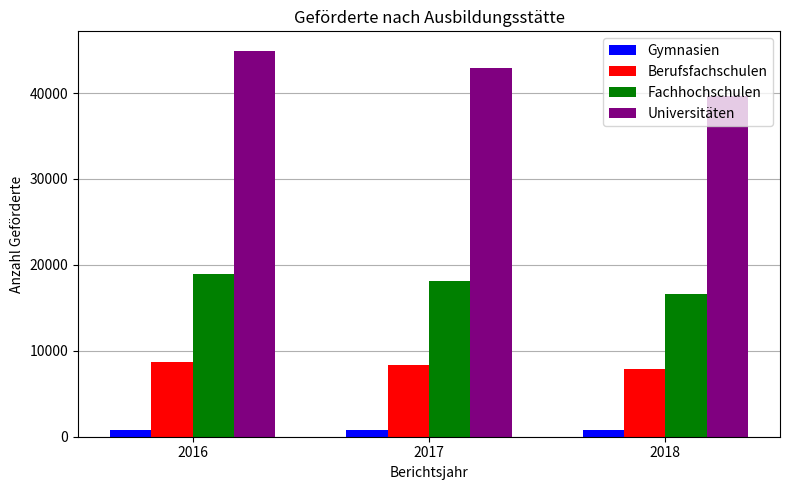

What is the approximate value of Gymnasien at 2017, to the nearest 5?

810